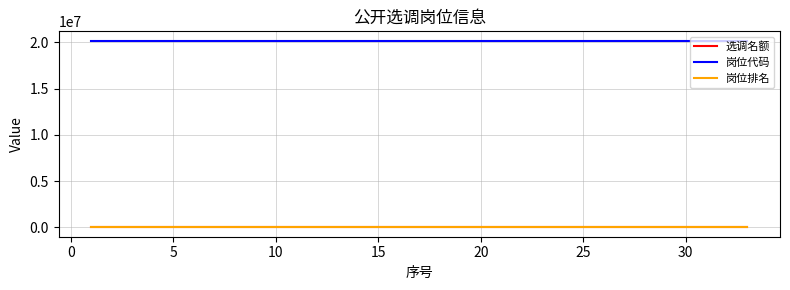

True or false: 岗位代码 and 选调名额 cross at least once.

False